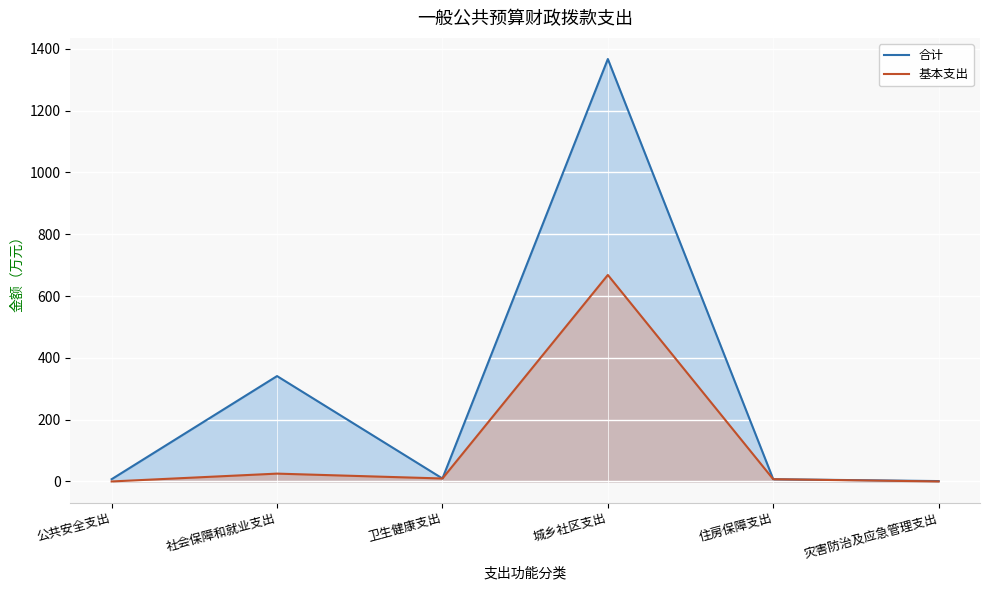

How many interior local peaks does the 基本支出 series have?

2